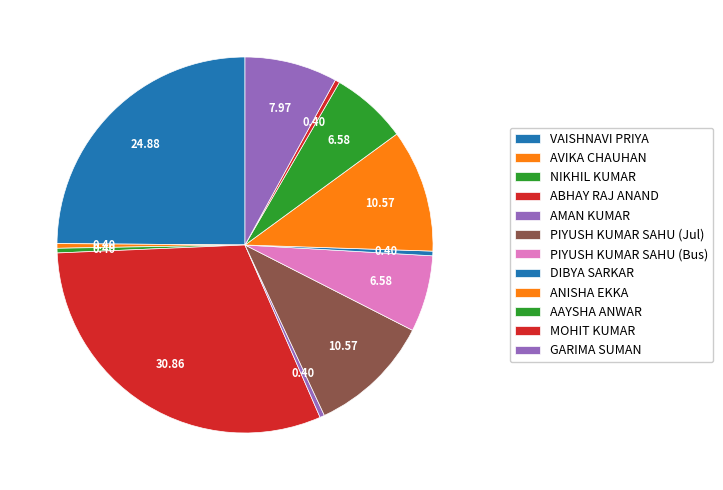

Which slice is the largest?

ABHAY RAJ ANAND